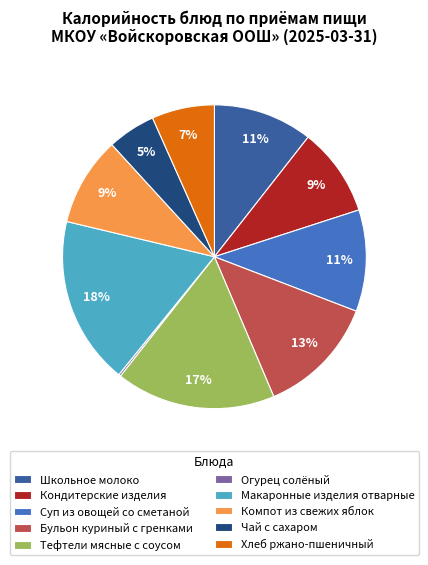

Does Хлеб ржано-пшеничный account for over 50% of the chart?

No